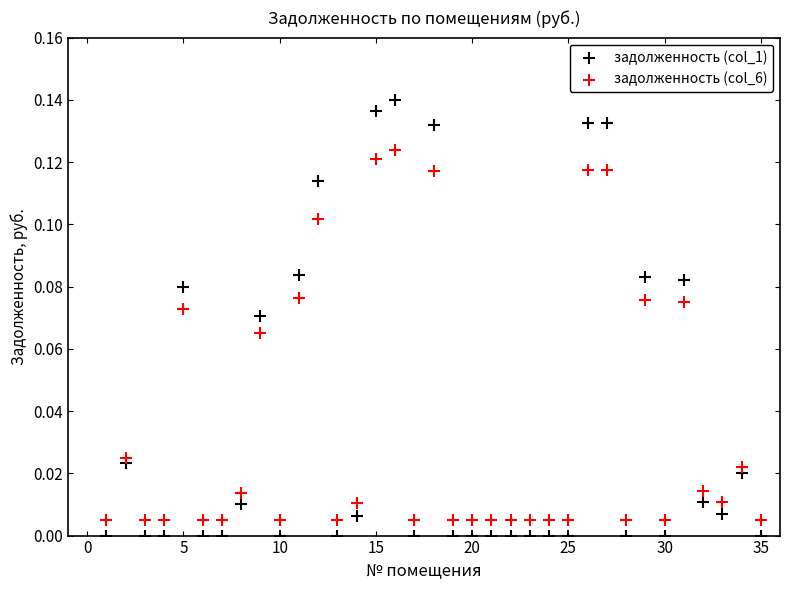

What is the X range (max minus min) for the scatter plot?

34.0